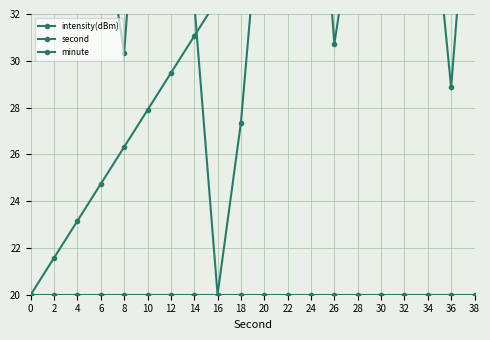

At 34, list the series in order from smallest to largest.

minute, intensity(dBm), second